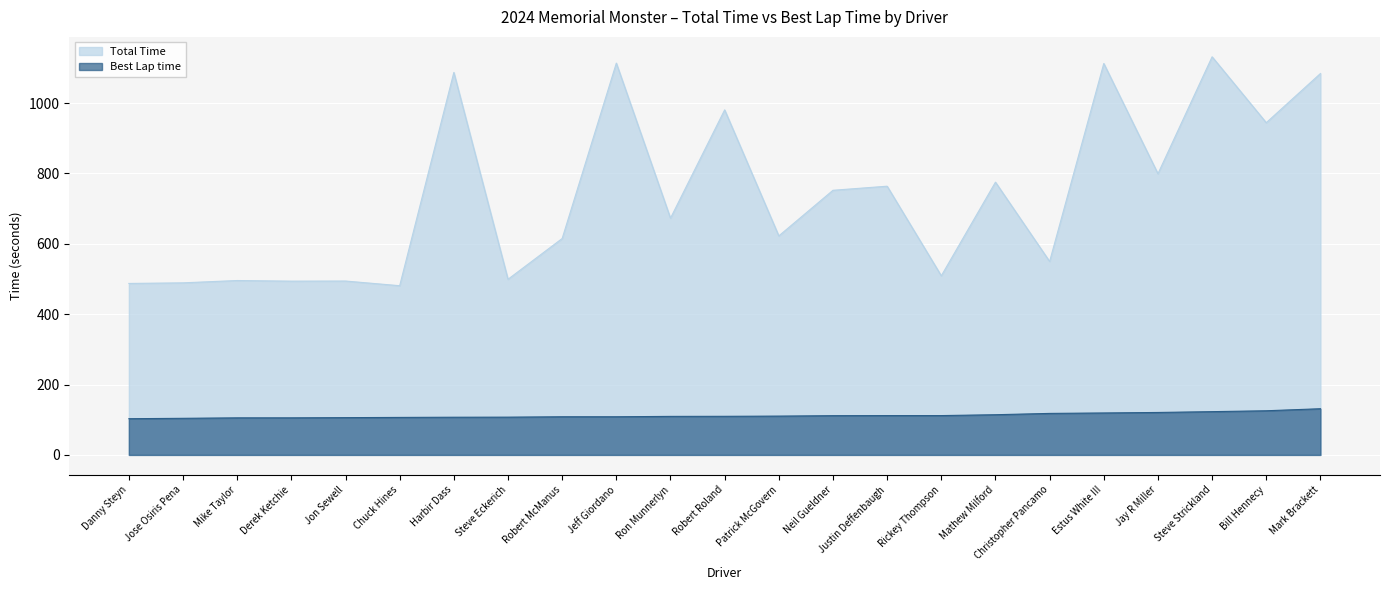

What is the sum of the Total Time values at Steve Strickland and Jon Sewell?

1625.5